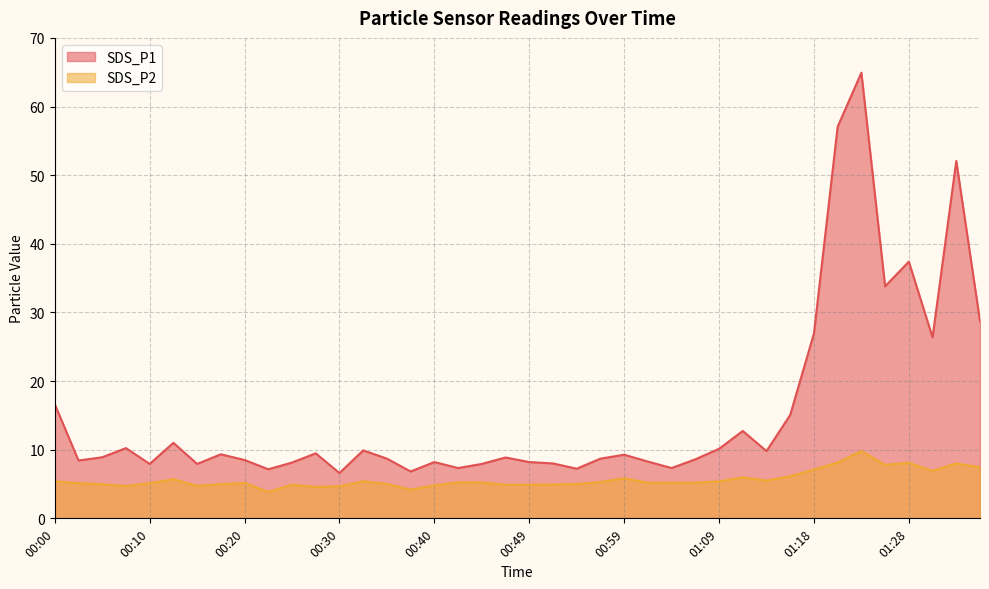

Which category has the lowest value across all series?

00:22